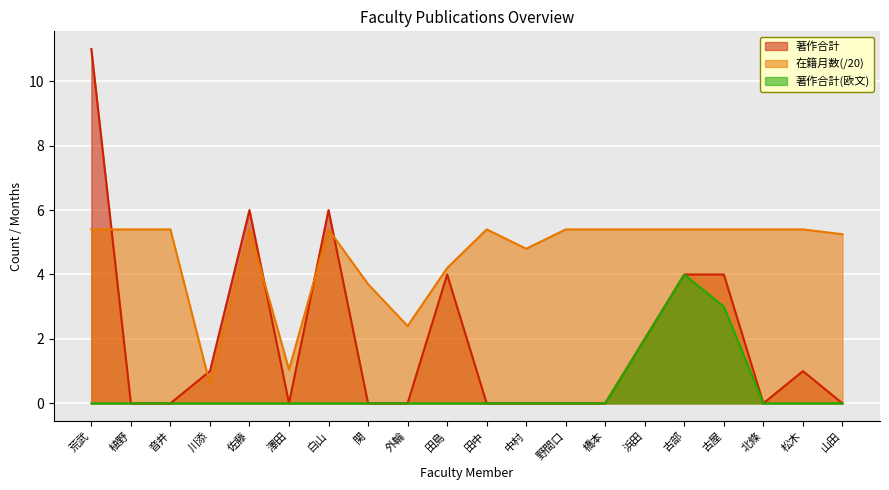

What position from the right is 中村?

9